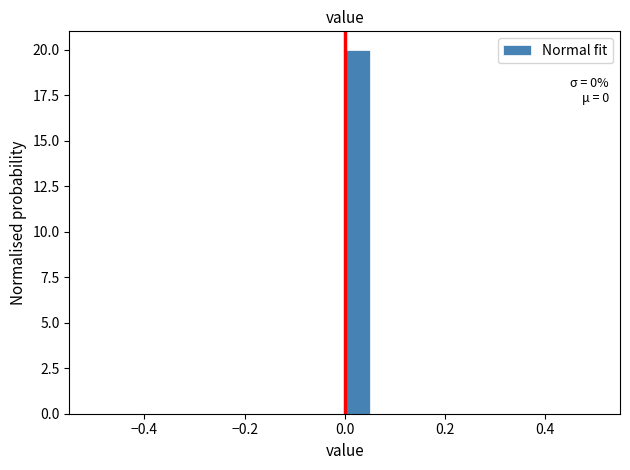

Around what value on the x-axis is the tallest bar? Give the approximate position of its centre, as read against the axis.

0.02